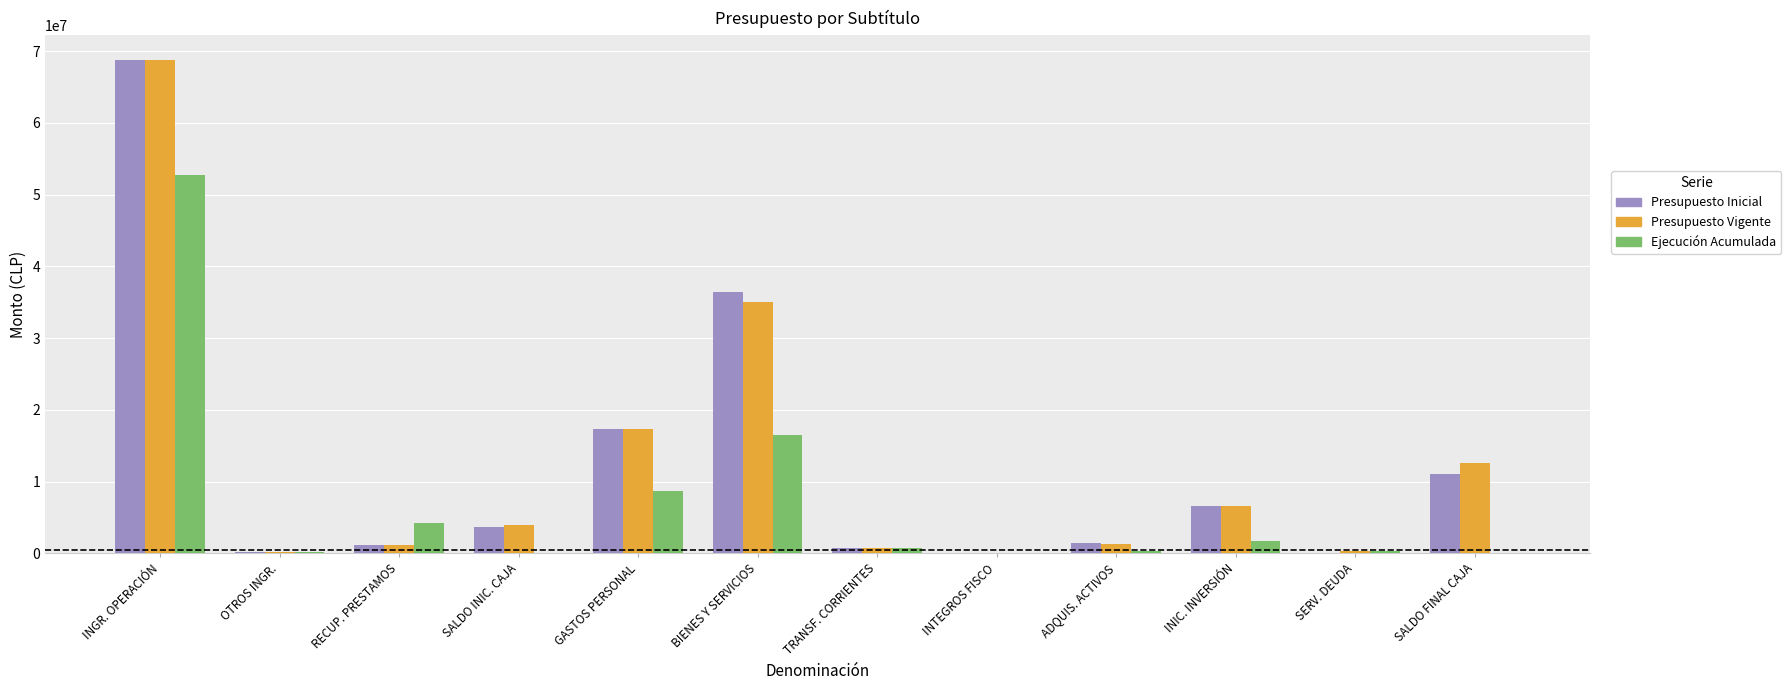

At which category is the sum across all series the highest?

INGR. OPERACIÓN